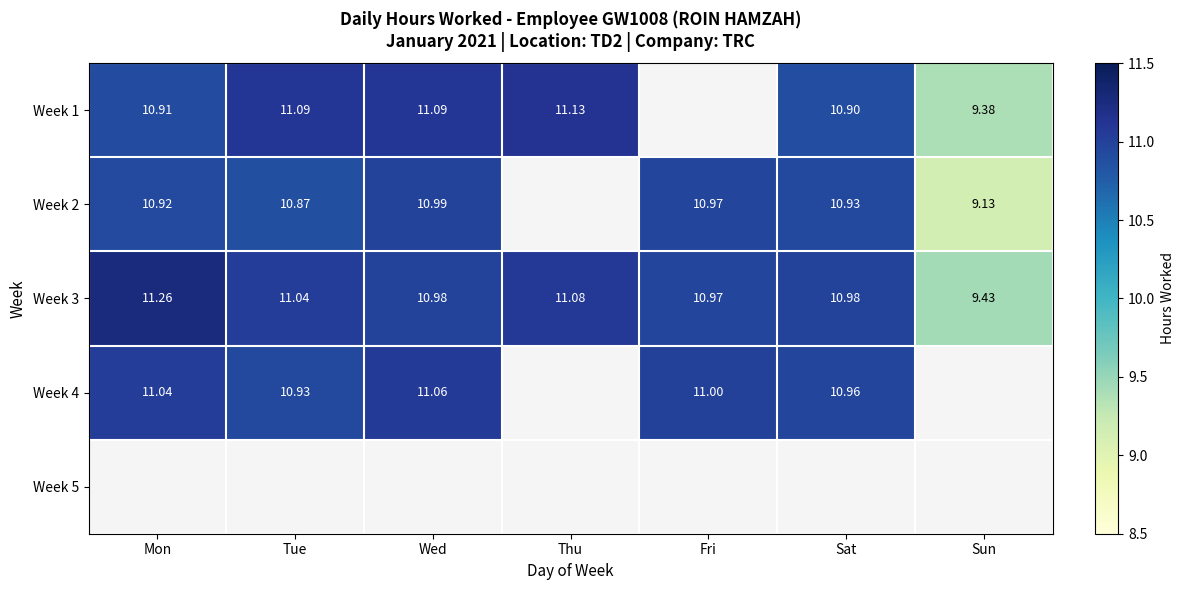

What is the maximum value shown in the chart?

11.3